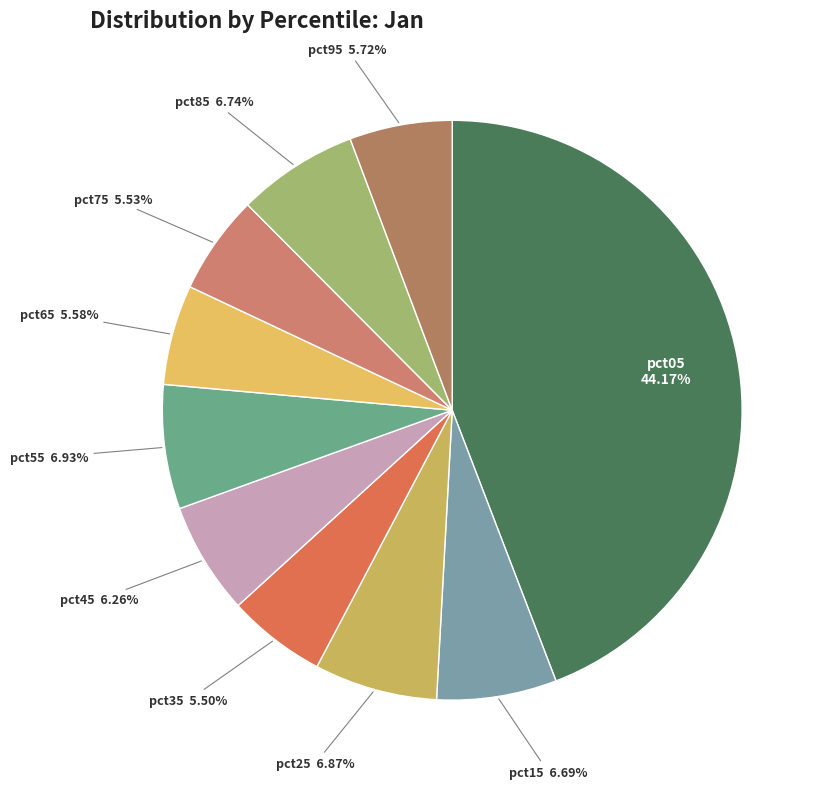

Between pct05 and pct75, which is larger?

pct05